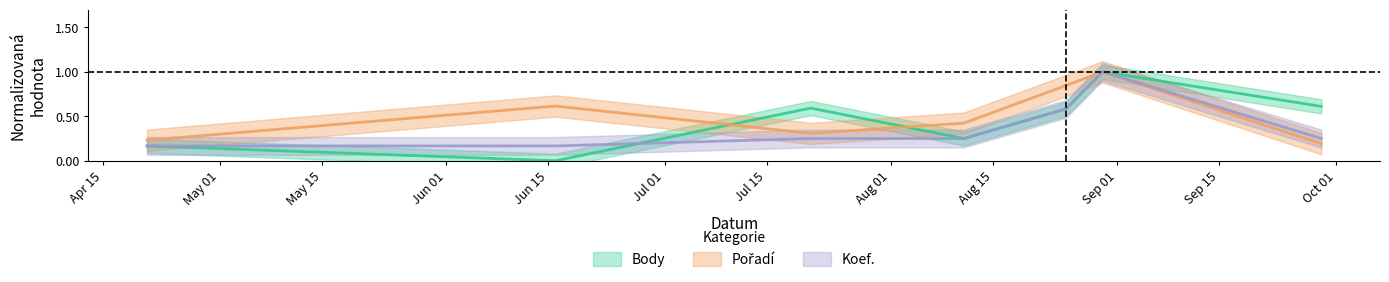

Count the number of data series in this chart.

3